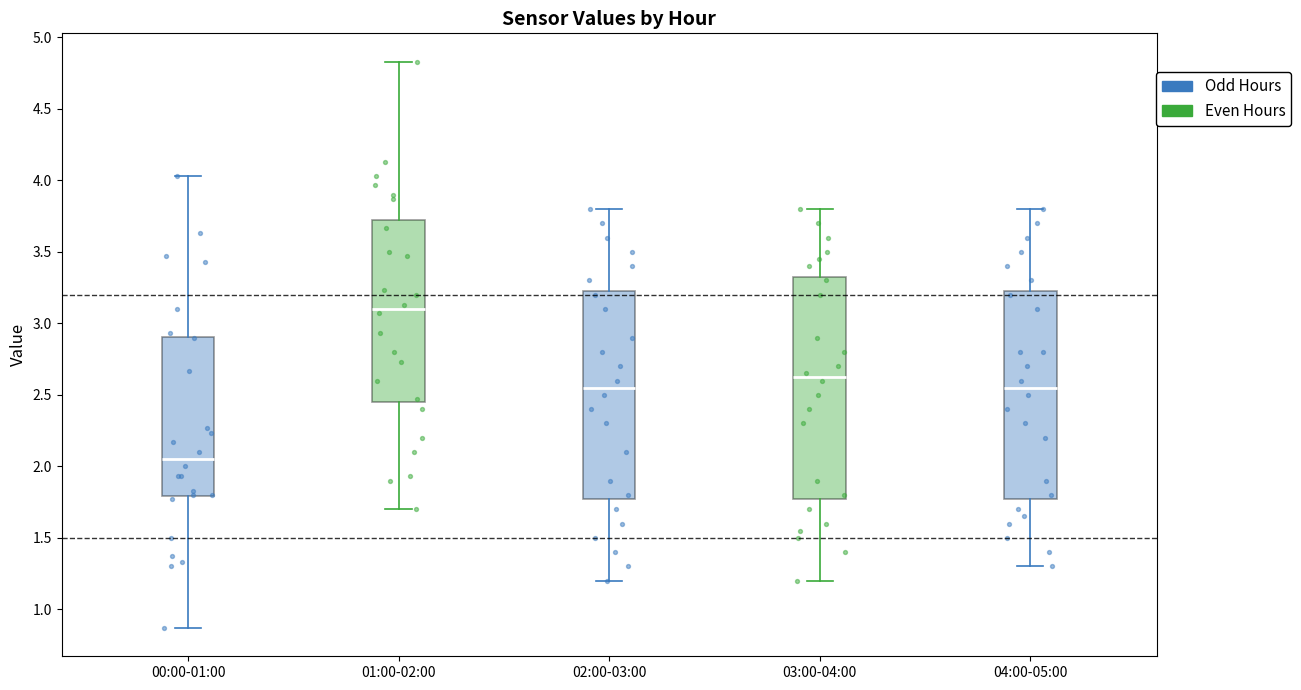

Which box is the tallest, from its lower edge to its upper edge?

03:00-04:00